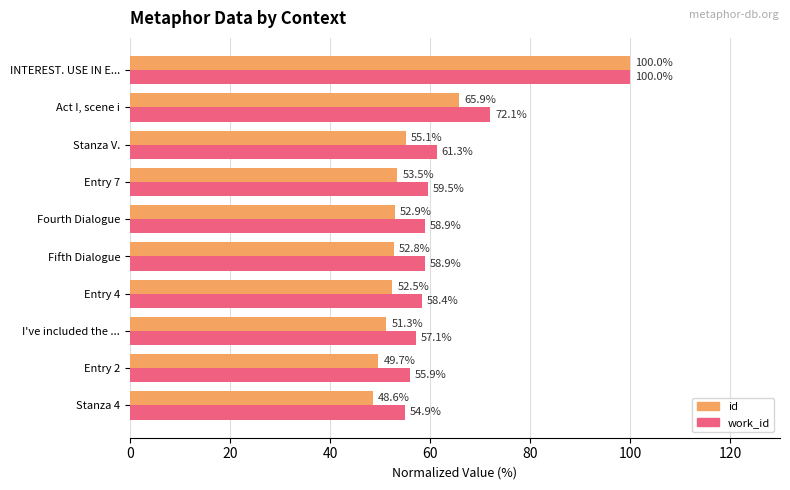

Which series has the widest spread of values?

id